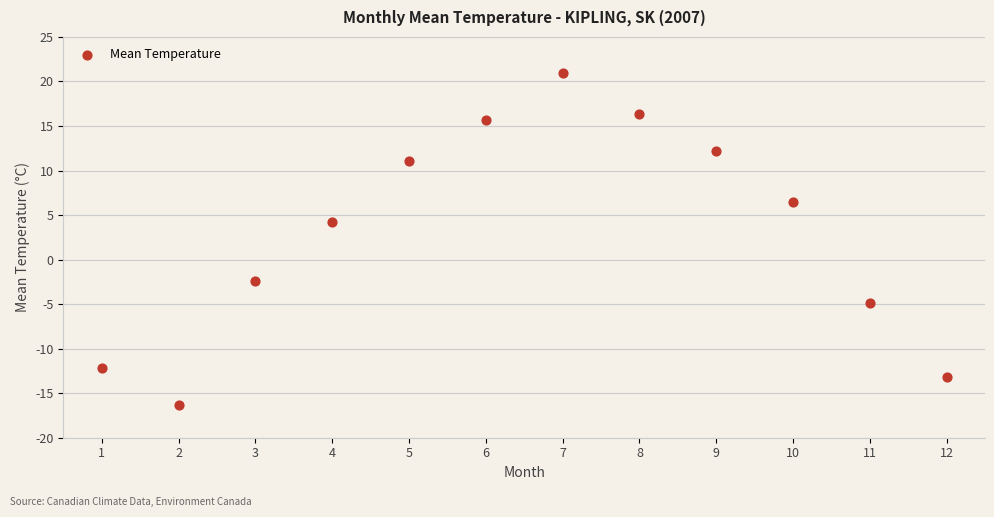

What Y value in the scatter plot is closest to 2?

4.2